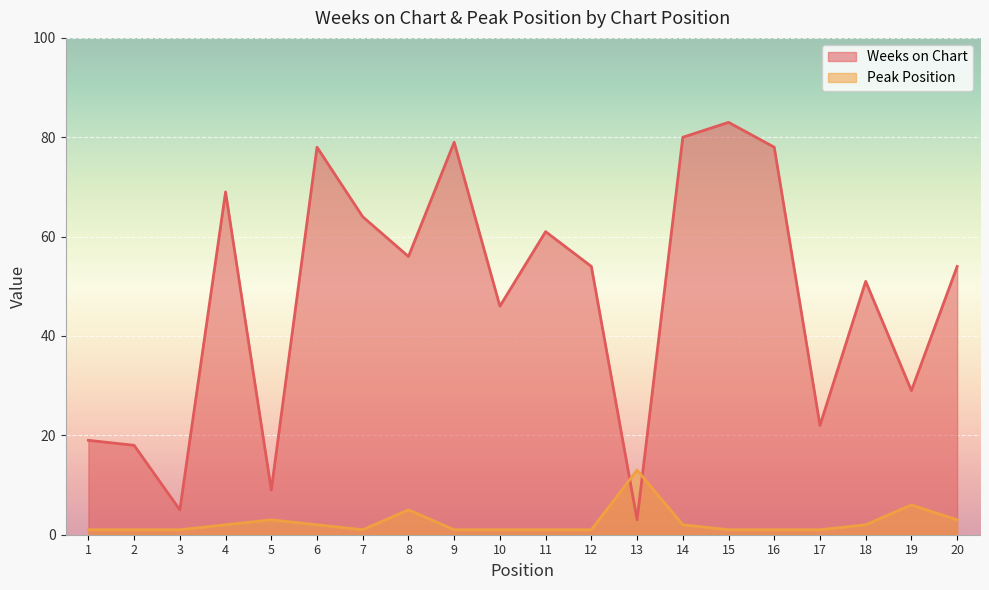

What is the value of the Peak Position point at the 9th from the left?

1